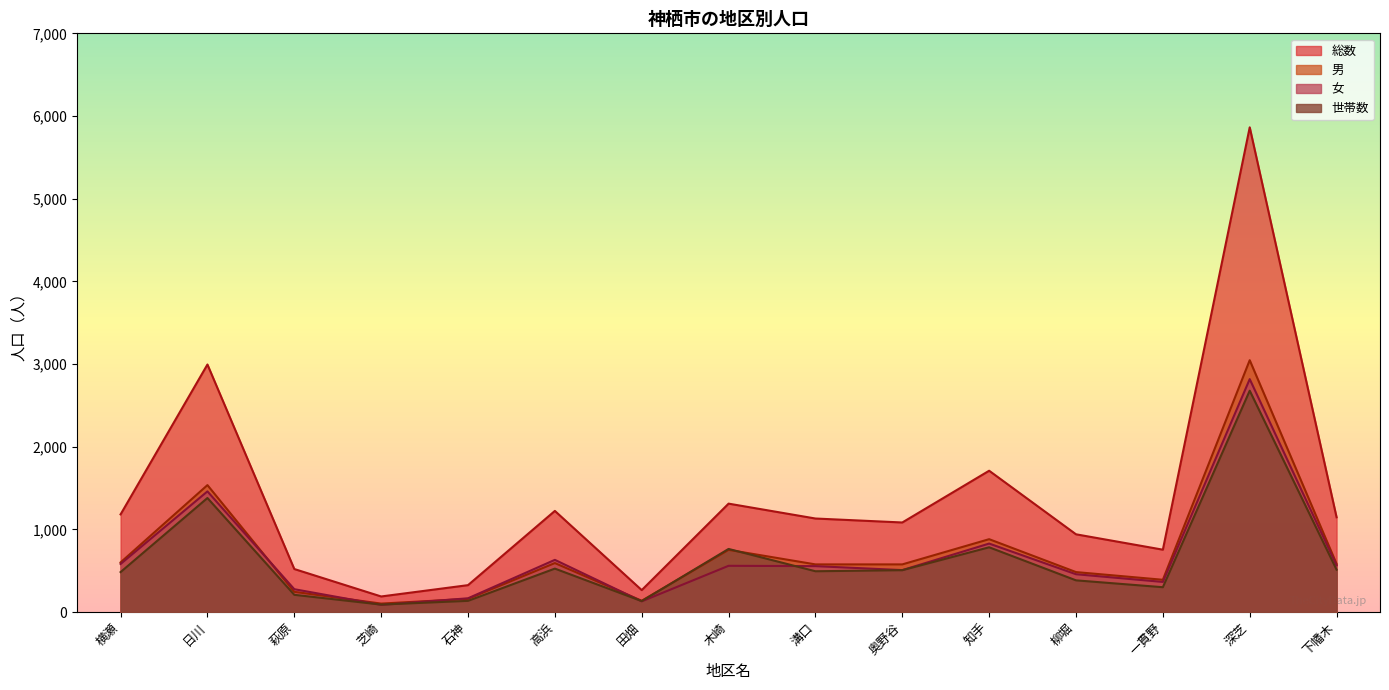

Rank the series by their maximum value, from highest to lowest.

総数, 男, 女, 世帯数